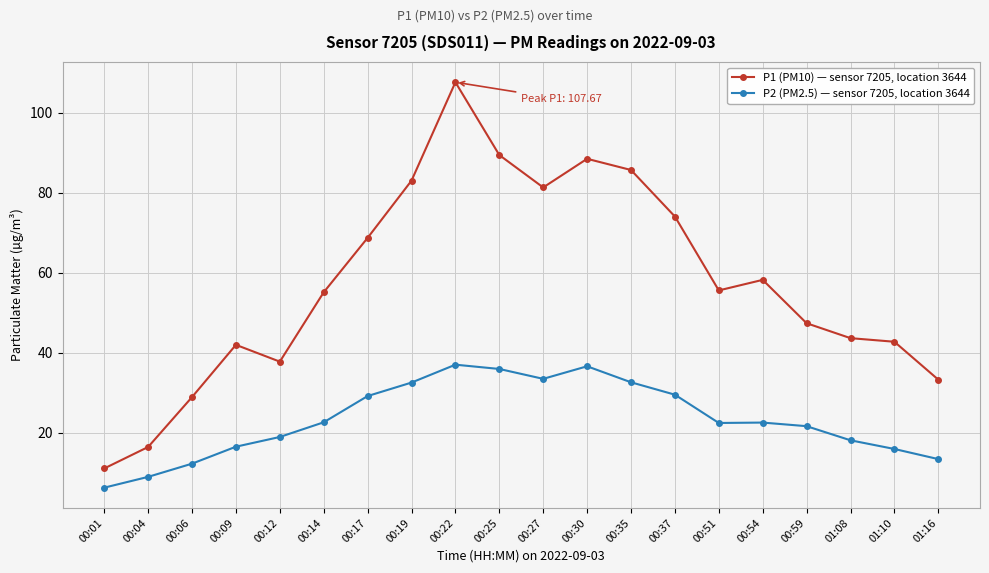

What is the difference between the maximum and minimum values in the P1 (PM10) — sensor 7205, location 3644 series?

96.5